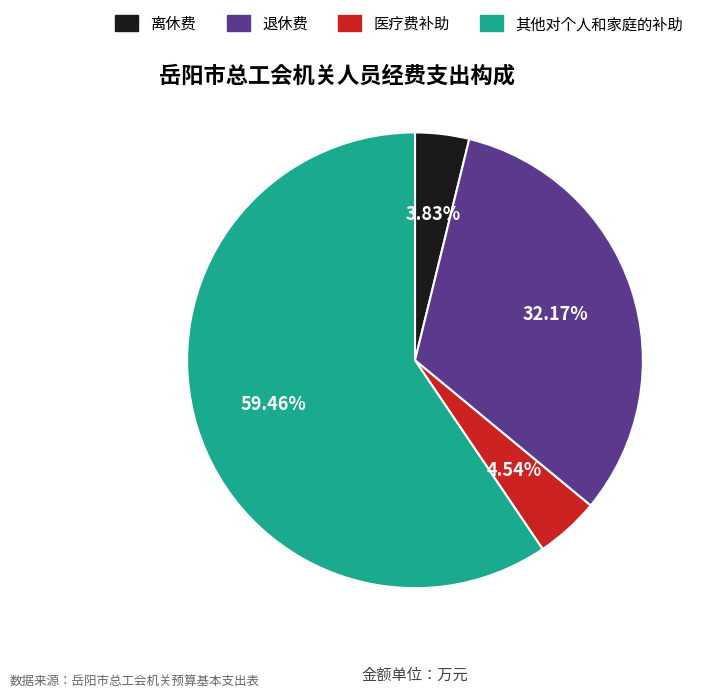

Is it true that 退休费 is 32% of the pie?

True